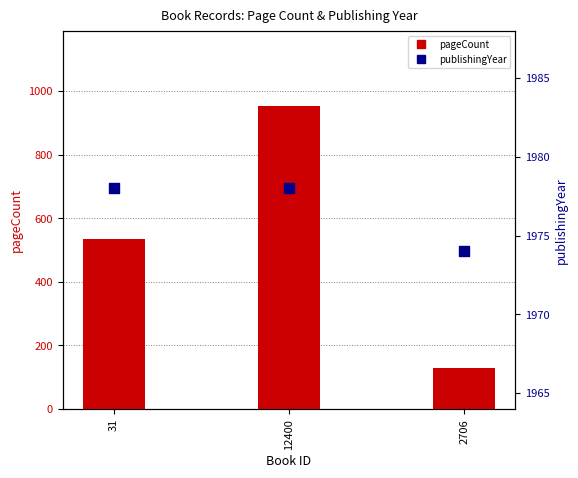

Is the value of publishingYear at 2706 greater than the value of pageCount at 31?

Yes